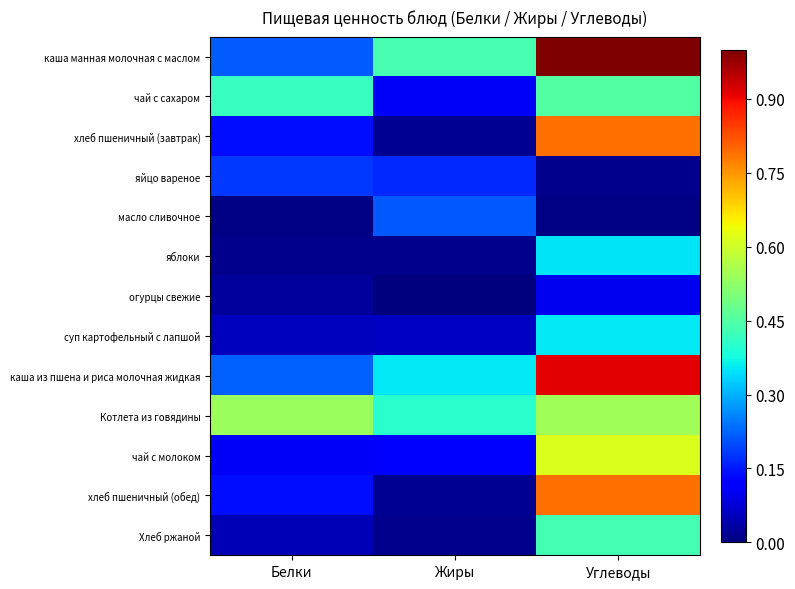

At how many categories does at least one series exceed 0?

3